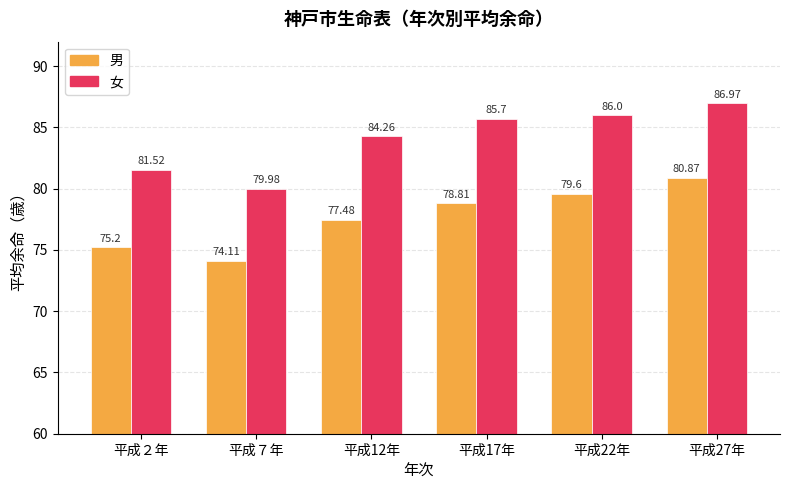

Between 平成12年 and 平成22年, which series saw the biggest shift?

男